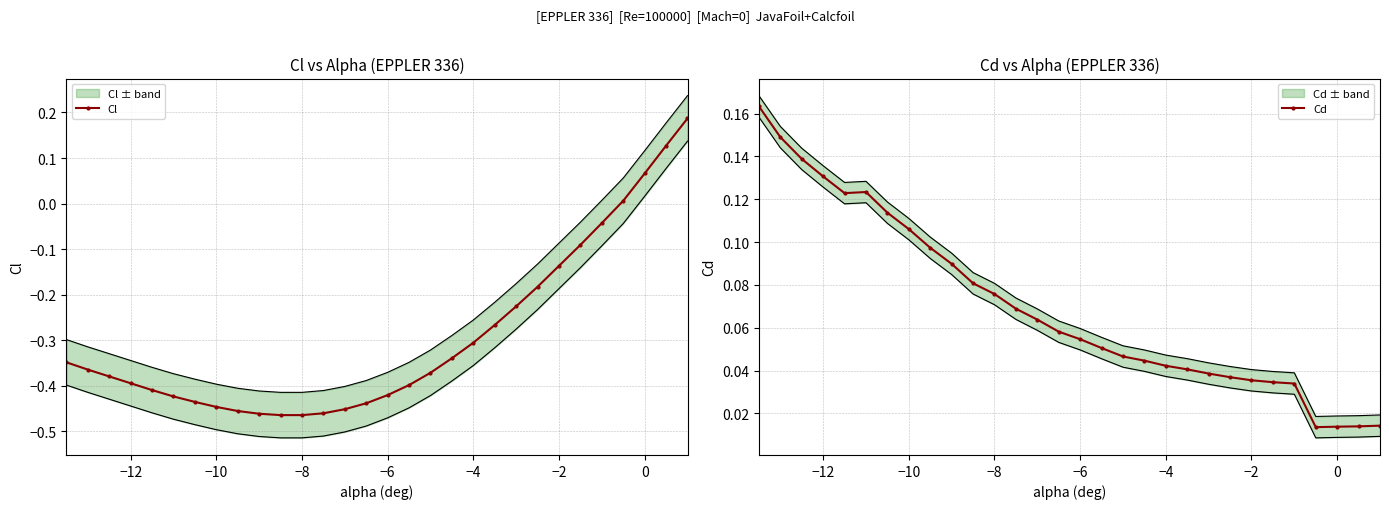

How many interior local peaks does the Cd series have?

1